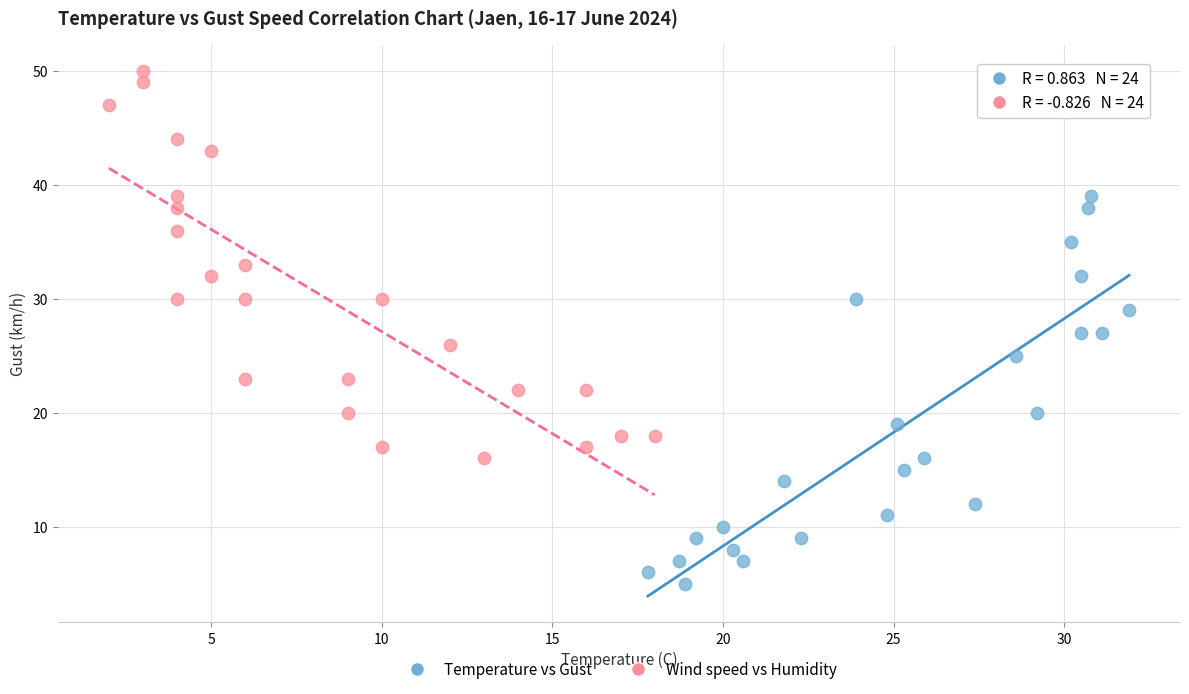

Which series reaches the minimum Y coordinate?

Temperature vs Gust